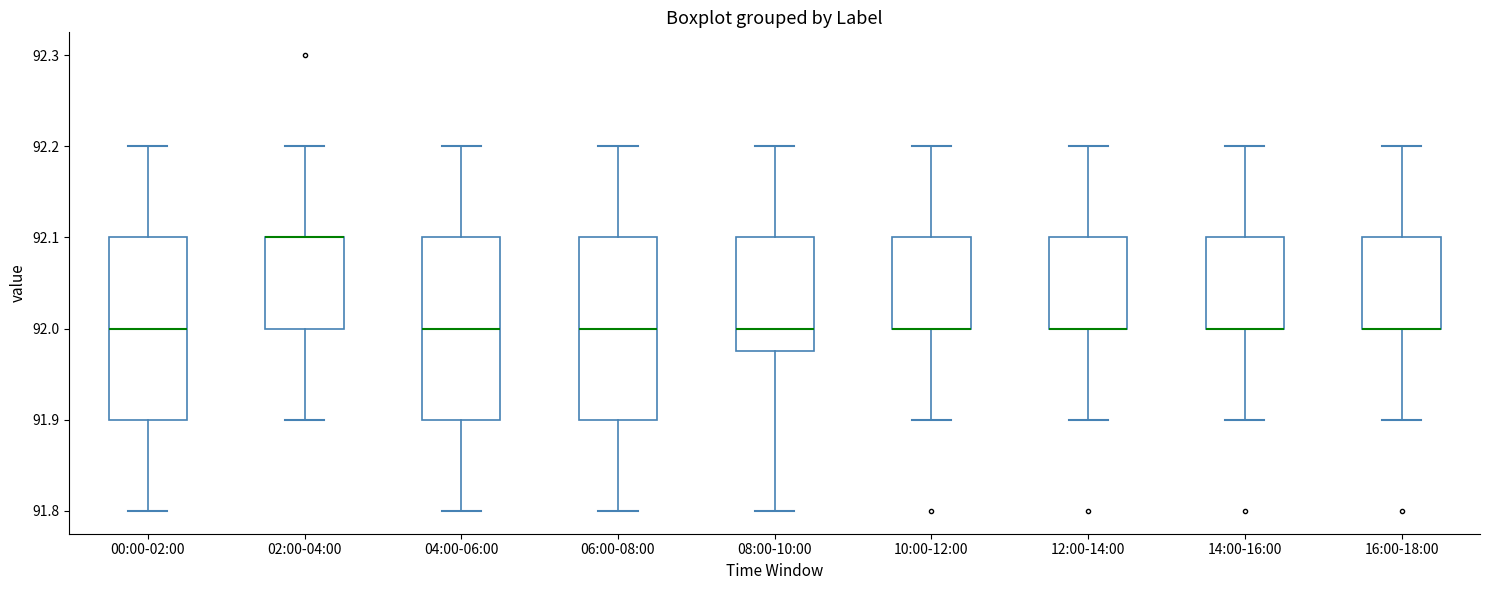

Reading left to right, transcribe this box plot: for each box, give where its median line is, the range the box spans, and where its two whiskers end, as read against the y-axis. The values are not printed on the chart, so give them approximately, as read against the axis.

00:00-02:00: median 92.00, box 91.90 to 92.10, whiskers 91.80 to 92.20
02:00-04:00: median 92.10 (drawn on the box's upper edge), box 92.00 to 92.10, whiskers 91.90 to 92.20
04:00-06:00: median 92.00, box 91.90 to 92.10, whiskers 91.80 to 92.20
06:00-08:00: median 92.00, box 91.90 to 92.10, whiskers 91.80 to 92.20
08:00-10:00: median 92.00, box 91.98 to 92.10, whiskers 91.80 to 92.20
10:00-12:00: median 92.00 (drawn on the box's lower edge), box 92.00 to 92.10, whiskers 91.90 to 92.20
12:00-14:00: median 92.00 (drawn on the box's lower edge), box 92.00 to 92.10, whiskers 91.90 to 92.20
14:00-16:00: median 92.00 (drawn on the box's lower edge), box 92.00 to 92.10, whiskers 91.90 to 92.20
16:00-18:00: median 92.00 (drawn on the box's lower edge), box 92.00 to 92.10, whiskers 91.90 to 92.20